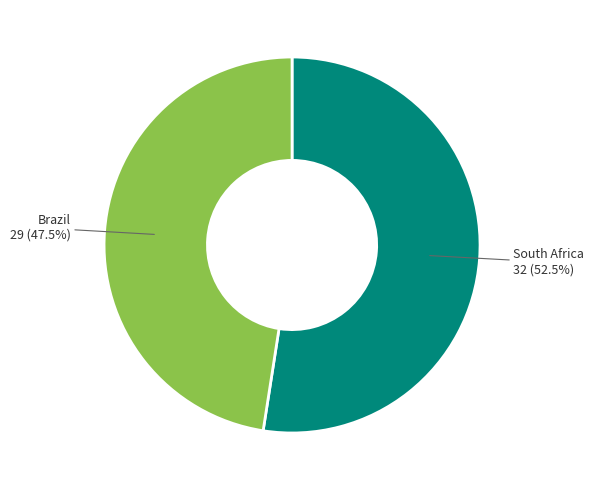

Does any single category account for the majority?

Yes